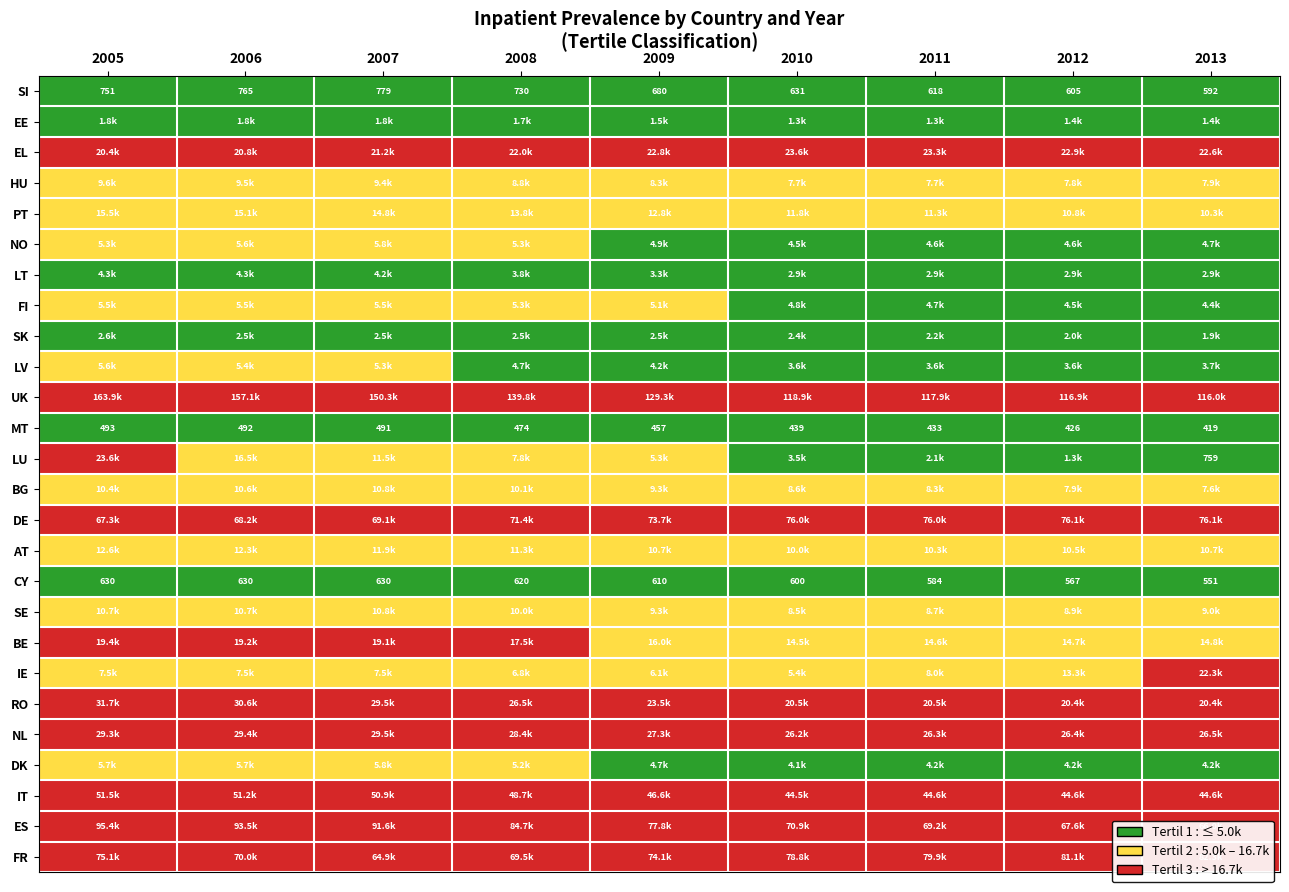

What is the sum of the NL values at 2012 and 2008?

54767